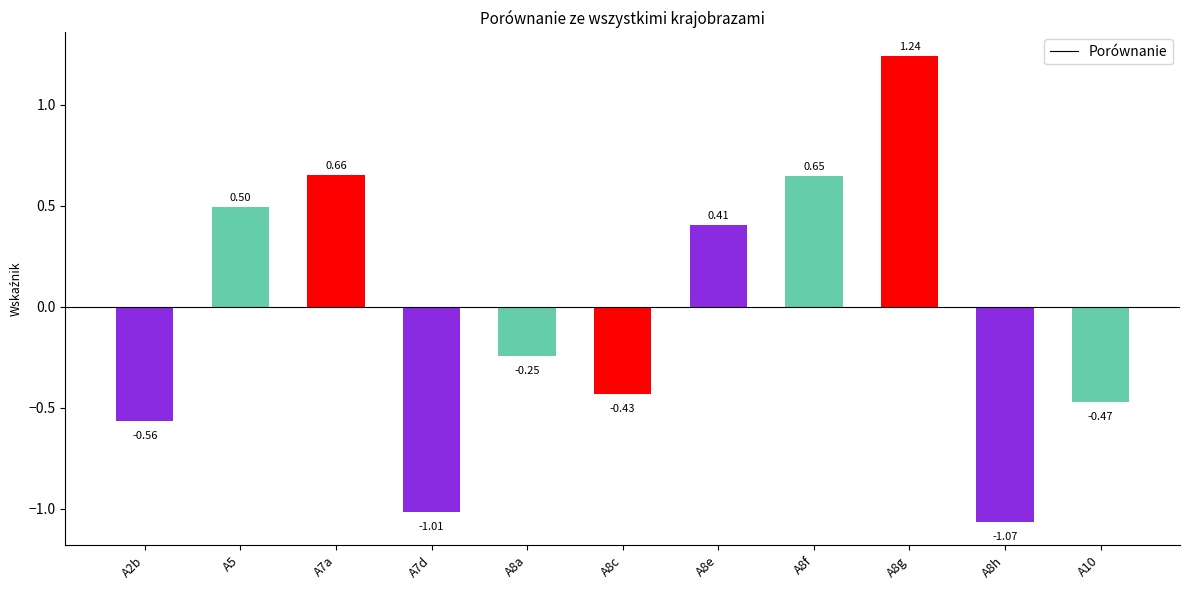

Are the bars horizontal?

No